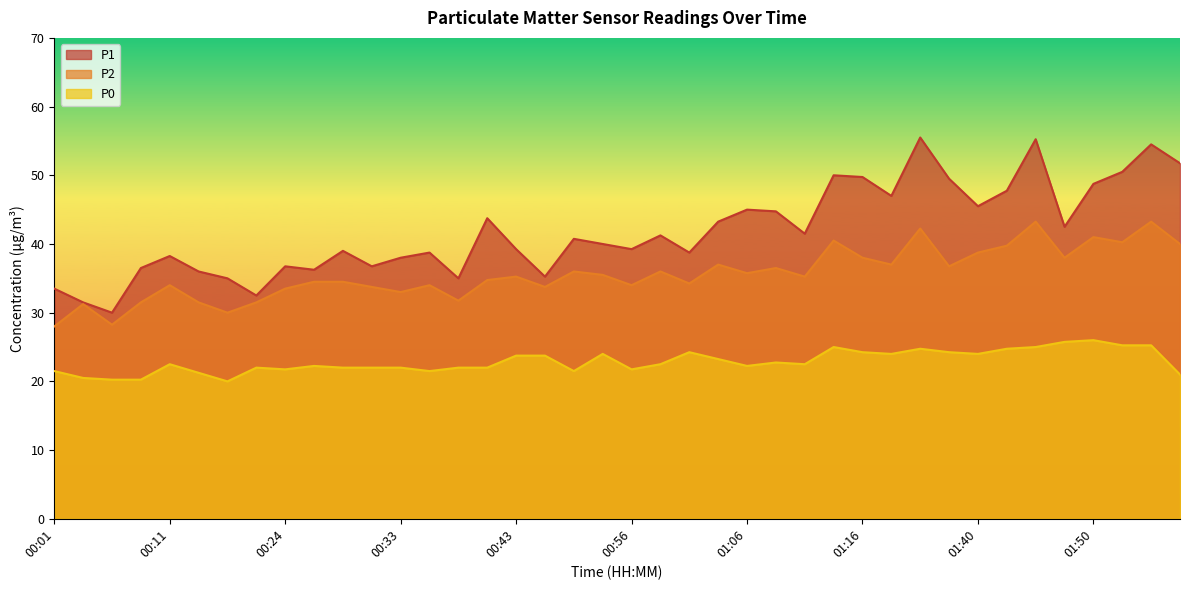

Reading left to right, what are all the values shown in this chart?

P1: 00:01=33.5	00:03=31.5	00:06=30.0	00:08=36.5	00:11=38.2	00:13=36.0	00:15=35.0	00:18=32.5	00:24=36.8	00:26=36.2	00:29=39.0	00:31=36.8	00:33=38.0	00:36=38.8	00:38=35.0	00:41=43.8	00:43=39.2	00:46=35.2	00:48=40.8	00:54=40.0	00:56=39.2	00:59=41.2	01:01=38.8	01:04=43.2	01:06=45.0	01:08=44.8	01:11=41.5	01:13=50.0	01:16=49.8	01:18=47.0	01:27=55.5	01:29=49.5	01:40=45.5	01:43=47.8	01:45=55.2	01:48=42.5	01:50=48.8	01:53=50.5	01:55=54.5	01:58=51.8
P2: 00:01=28.0	00:03=31.2	00:06=28.2	00:08=31.5	00:11=34.0	00:13=31.5	00:15=30.0	00:18=31.5	00:24=33.5	00:26=34.5	00:29=34.5	00:31=33.8	00:33=33.0	00:36=34.0	00:38=31.8	00:41=34.8	00:43=35.2	00:46=33.8	00:48=36.0	00:54=35.5	00:56=34.0	00:59=36.0	01:01=34.2	01:04=37.0	01:06=35.8	01:08=36.5	01:11=35.2	01:13=40.5	01:16=38.0	01:18=37.0	01:27=42.2	01:29=36.8	01:40=38.8	01:43=39.8	01:45=43.2	01:48=38.0	01:50=41.0	01:53=40.2	01:55=43.2	01:58=40.0
P0: 00:01=21.5	00:03=20.5	00:06=20.2	00:08=20.2	00:11=22.5	00:13=21.2	00:15=20.0	00:18=22.0	00:24=21.8	00:26=22.2	00:29=22.0	00:31=22.0	00:33=22.0	00:36=21.5	00:38=22.0	00:41=22.0	00:43=23.8	00:46=23.8	00:48=21.5	00:54=24.0	00:56=21.8	00:59=22.5	01:01=24.2	01:04=23.2	01:06=22.2	01:08=22.8	01:11=22.5	01:13=25.0	01:16=24.2	01:18=24.0	01:27=24.8	01:29=24.2	01:40=24.0	01:43=24.8	01:45=25.0	01:48=25.8	01:50=26.0	01:53=25.2	01:55=25.2	01:58=21.0